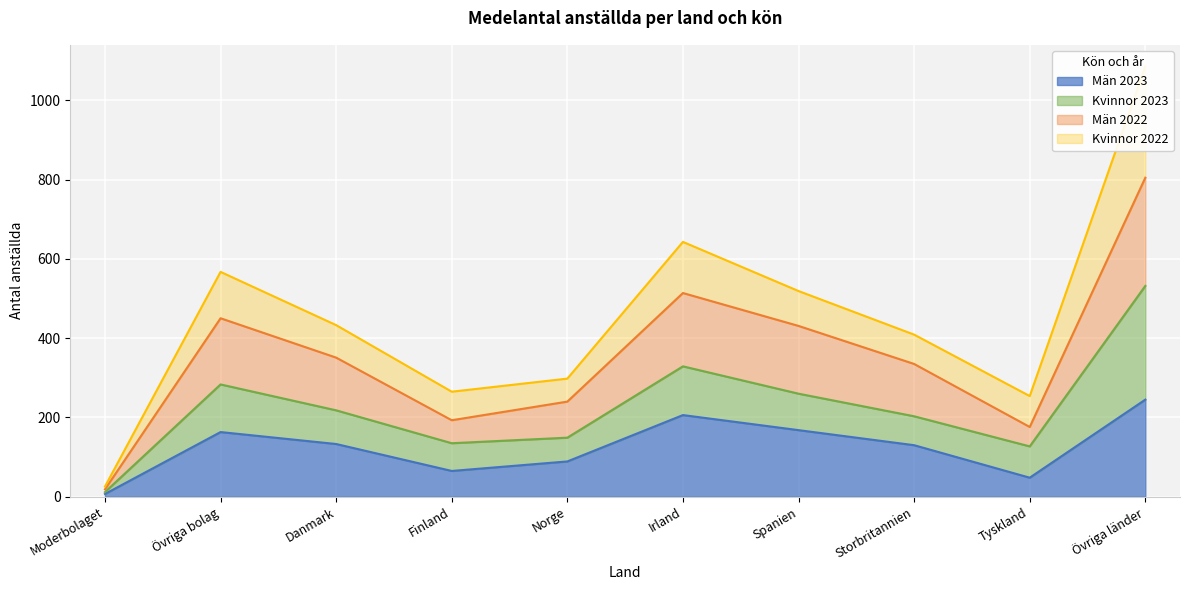

The value of Män 2023 at Övriga länder is 245.0. True or false?

True